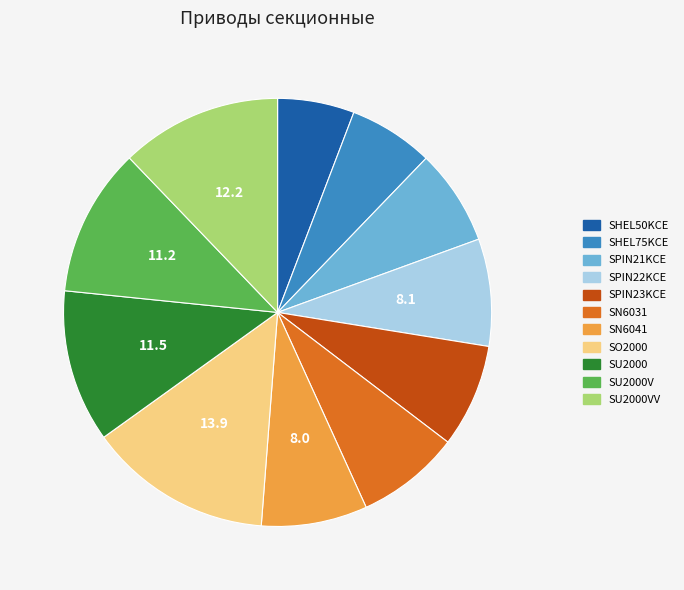

True or false: SU2000V accounts for 11% of the total.

True